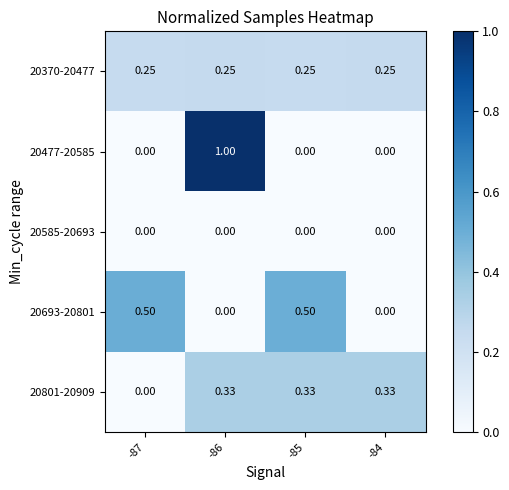

Is the value of 20801-20909 at -86 greater than the value of 20477-20585 at -86?

No